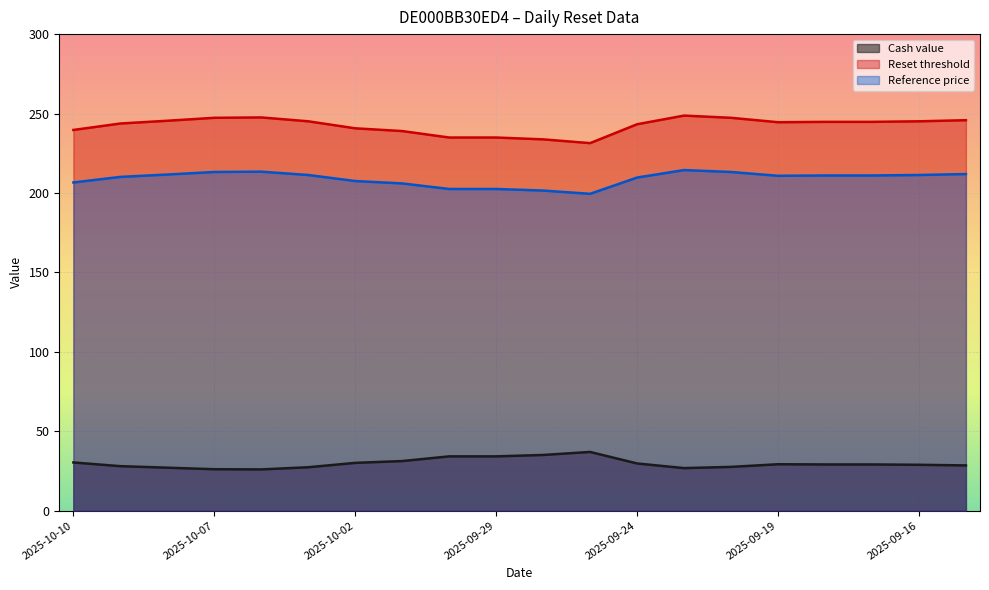

In Reset threshold, how many points are higher than both neighbors (excluding endpoints)?

2